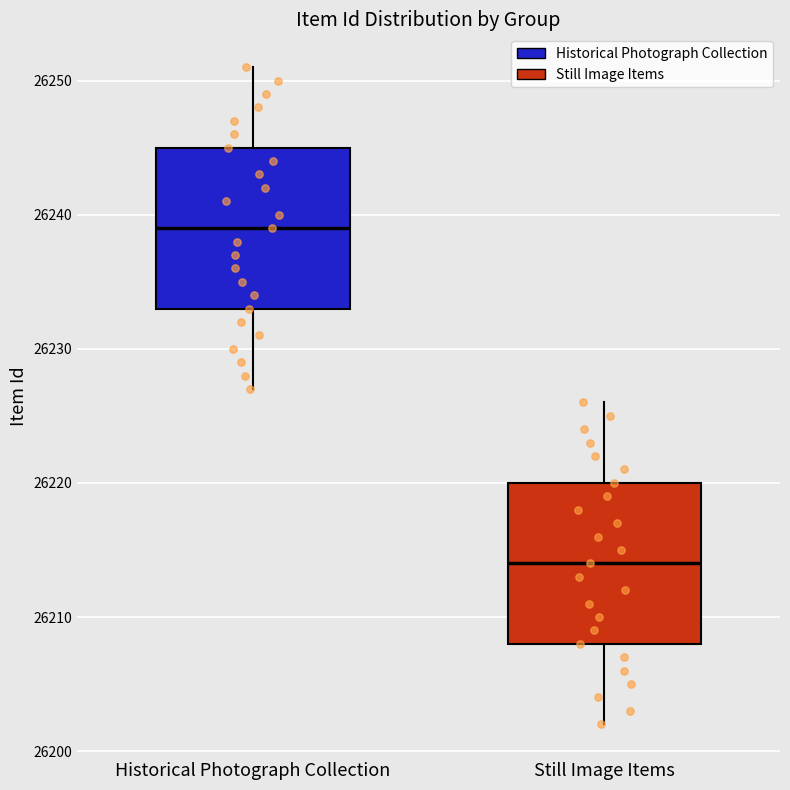

Where is the upper edge of the box for Still Image Items on the y-axis? The values are not printed on the chart, so give them approximately, as read against the axis.

26220